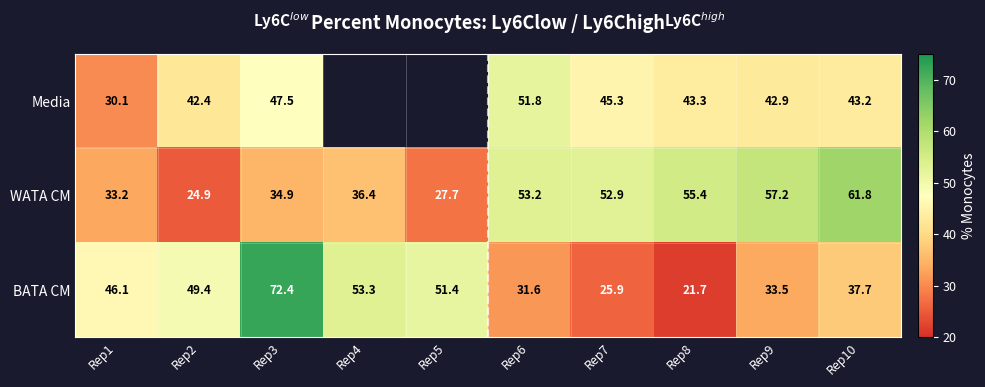

What is the total value across all series at Rep1?

109.4